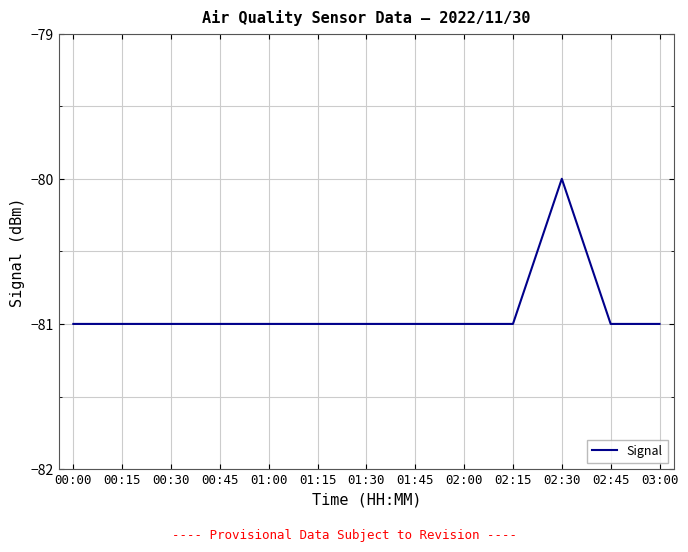

True or false: the data shows -81 at 00:00.

True